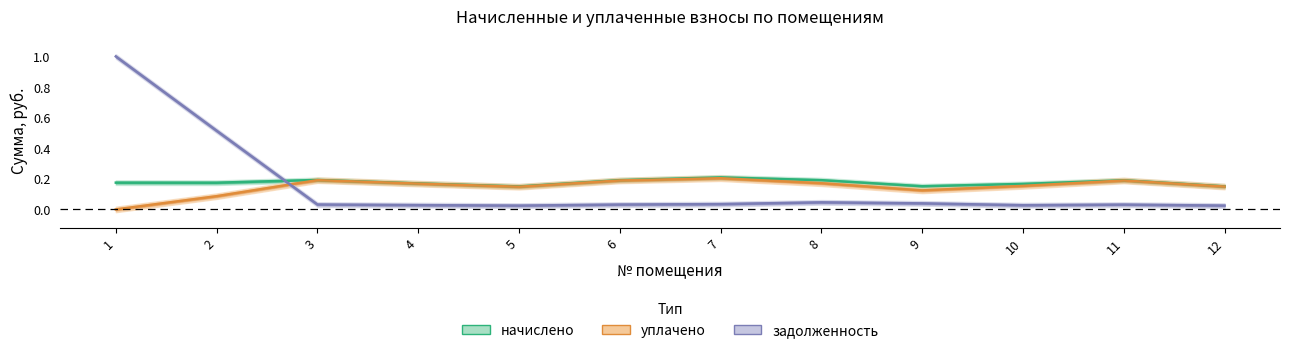

The value of задолженность at 6 is 0.0. True or false?

True